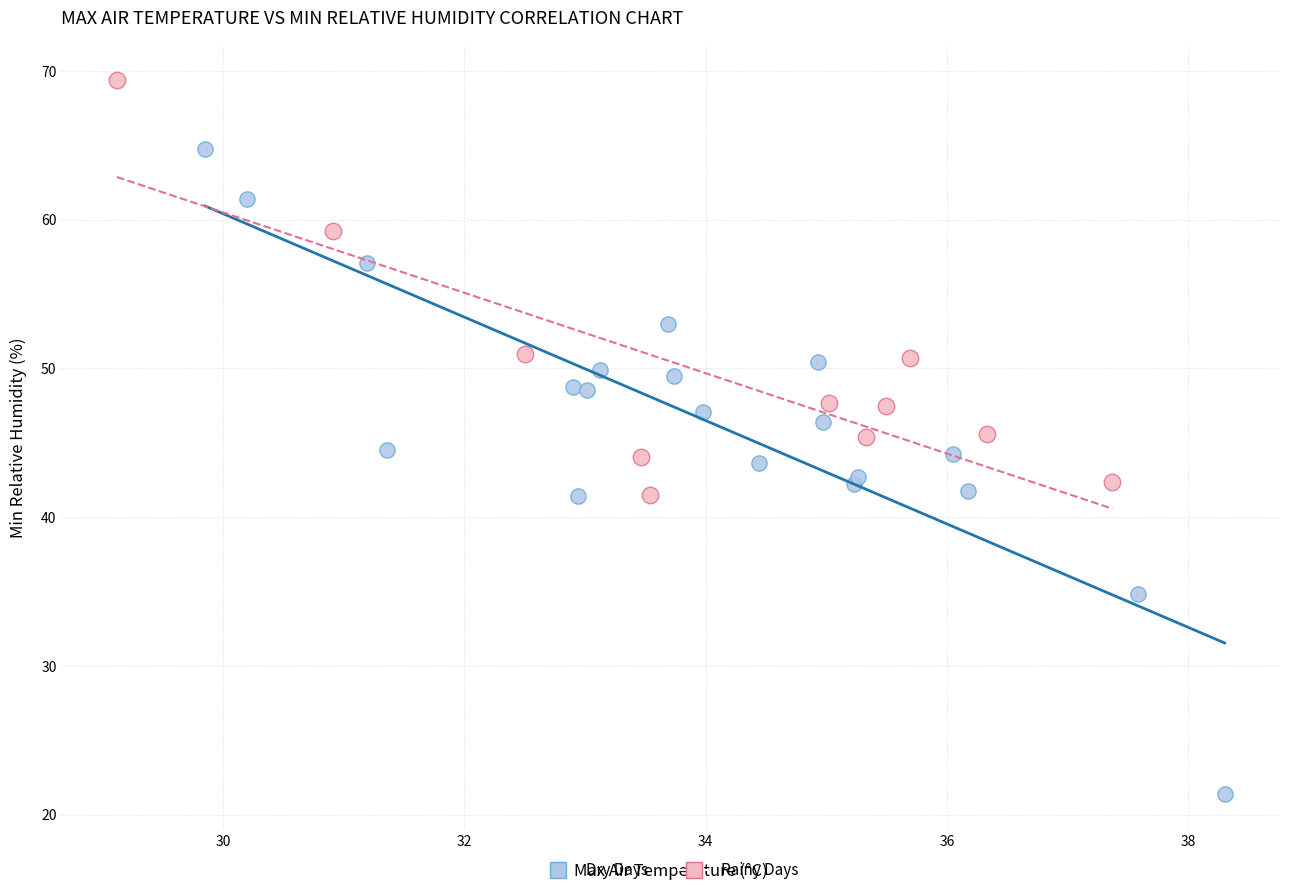

Which series has the largest Y range (max minus min)?

Dry Days